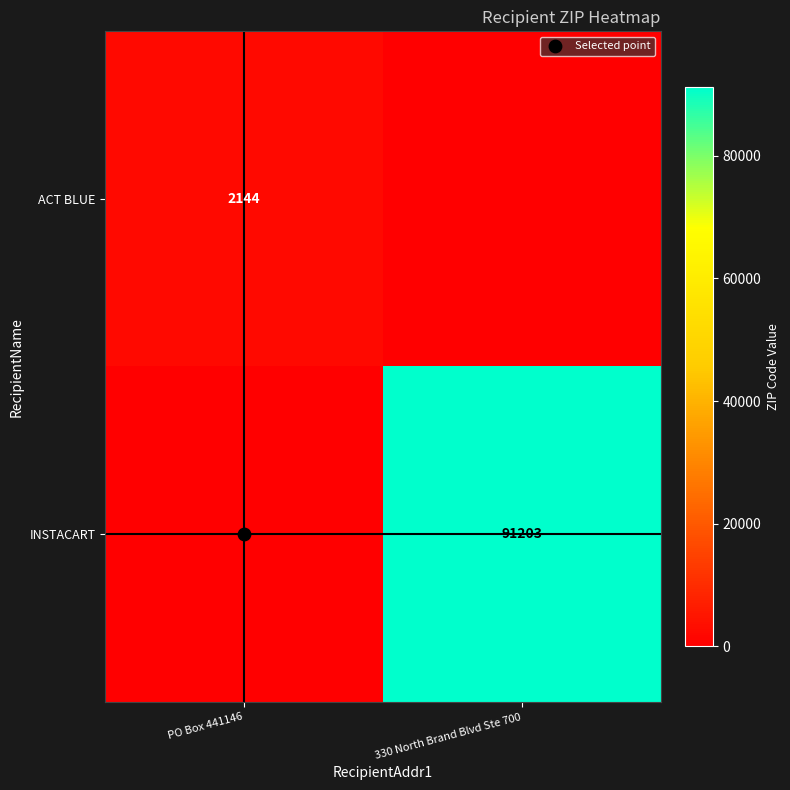

List the labels in order of INSTACART value, smallest first.

PO Box 441146, 330 North Brand Blvd Ste 700